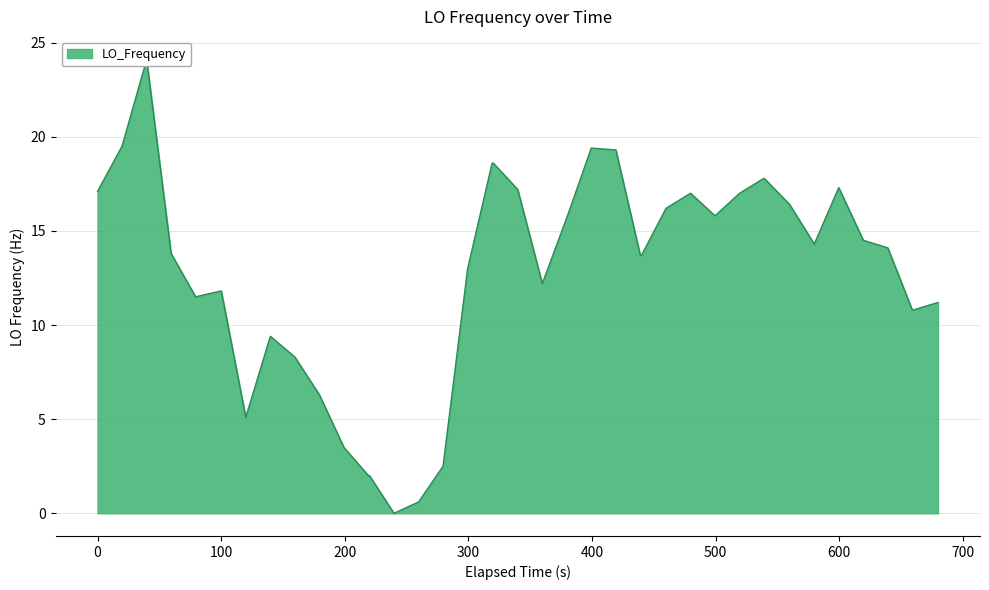

What is the difference between the second highest and second lowest values?

18.9